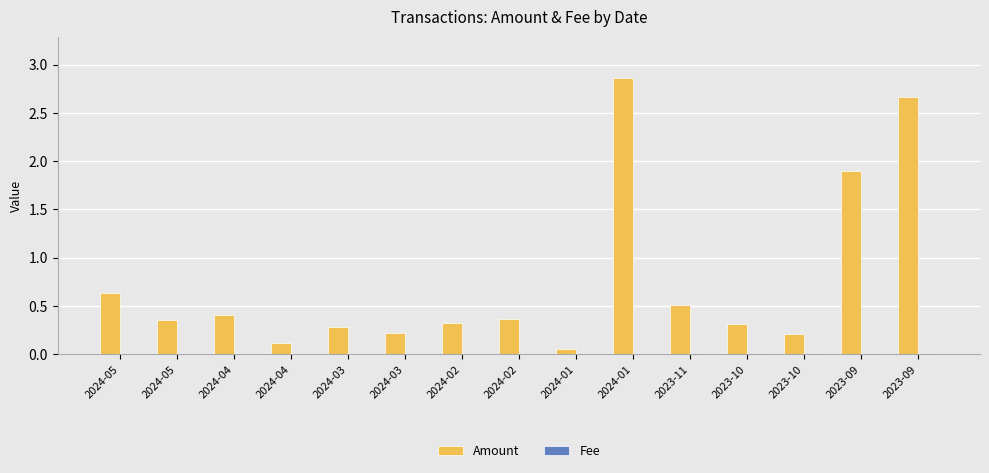

How many distinct data groups are displayed?

2